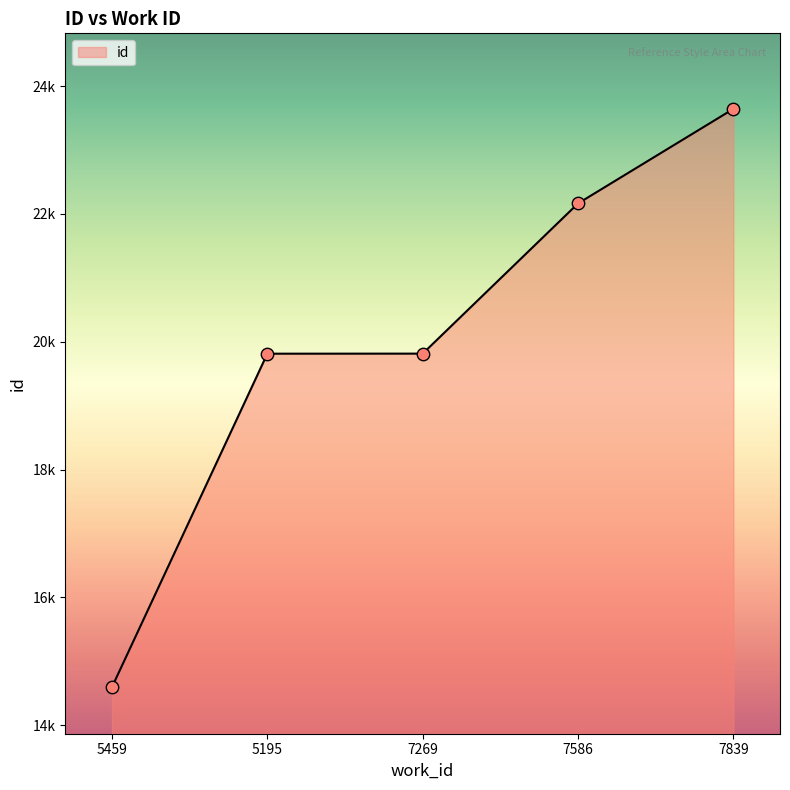

Approximately how many times larger is the value at 5459 compared to 7586?

0.7